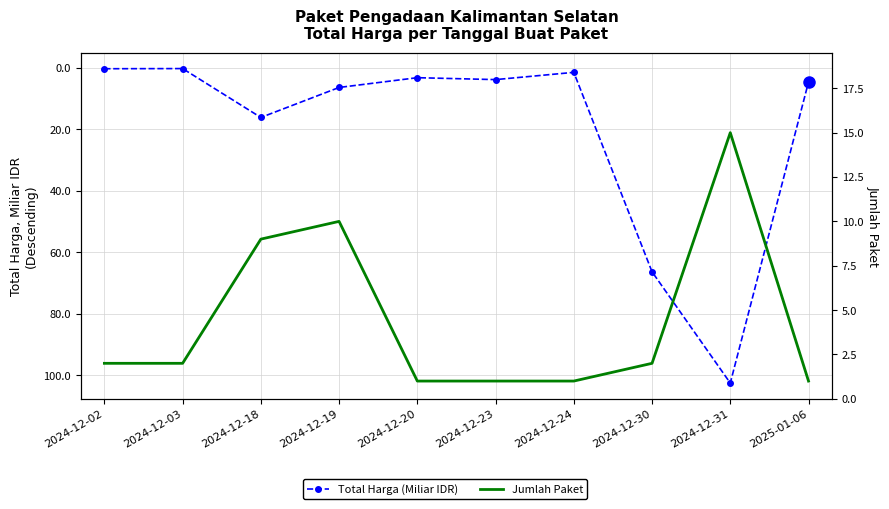

What is the minimum value shown in the chart?

0.2